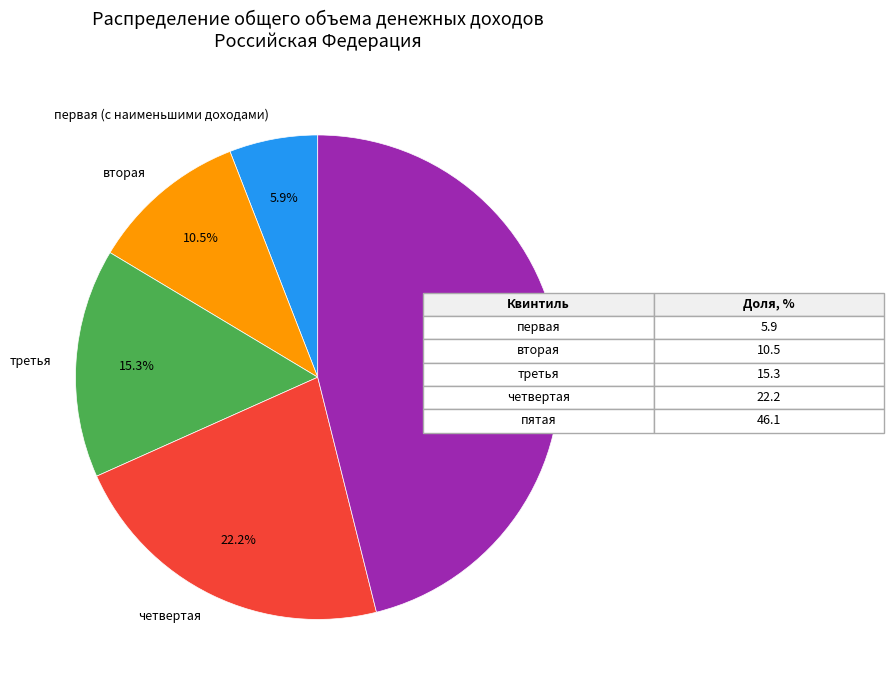

The первая (с наименьшими доходами) slice represents 6% of the pie. True or false?

True